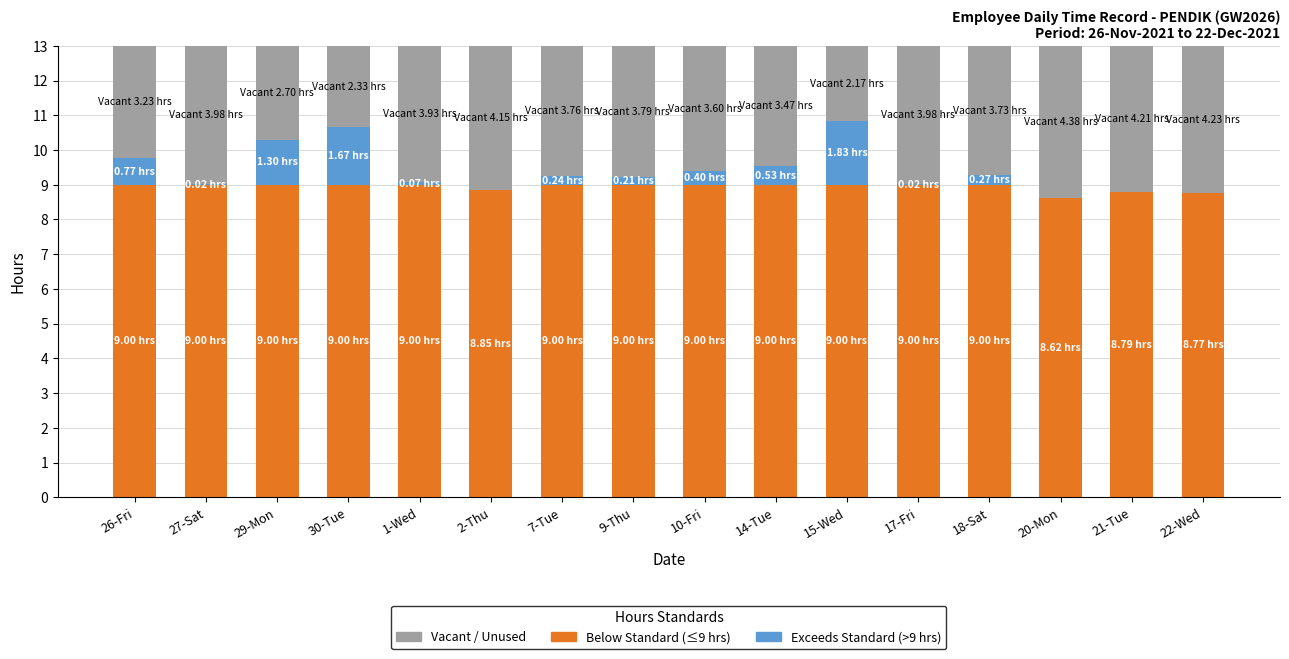

What is the total value across all series at 10-Fri?

13.0